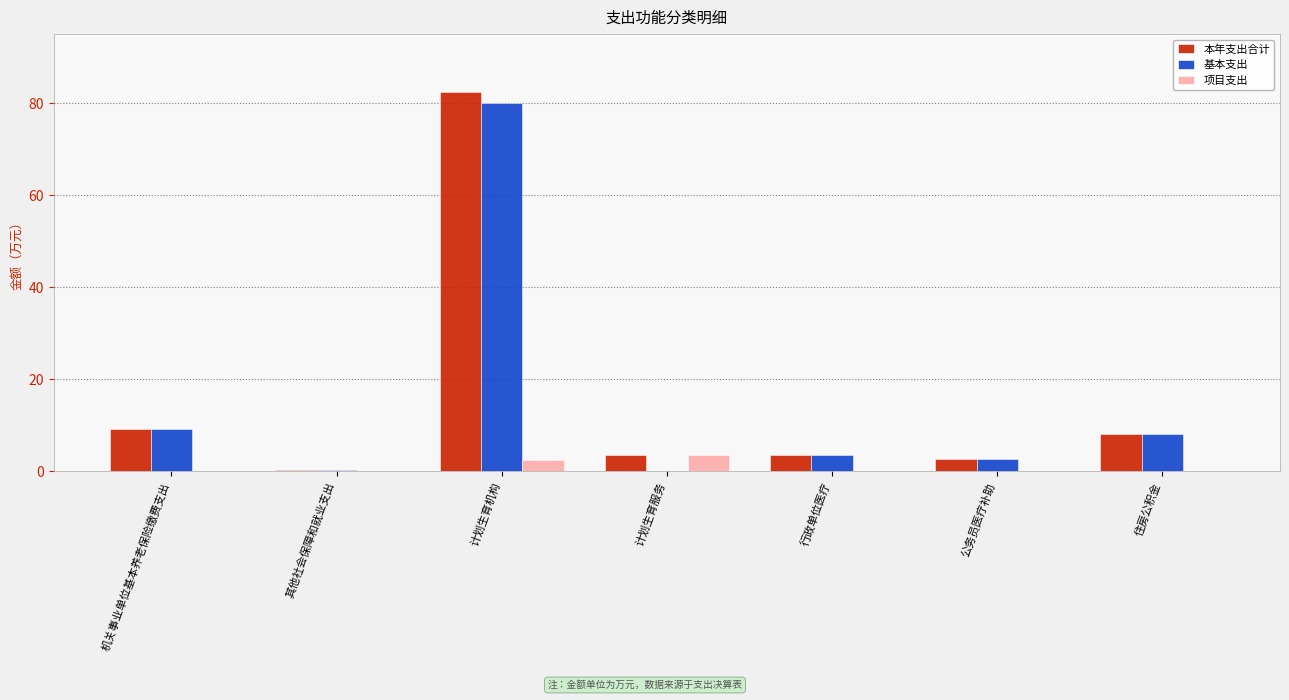

How many data points does each series have?

7